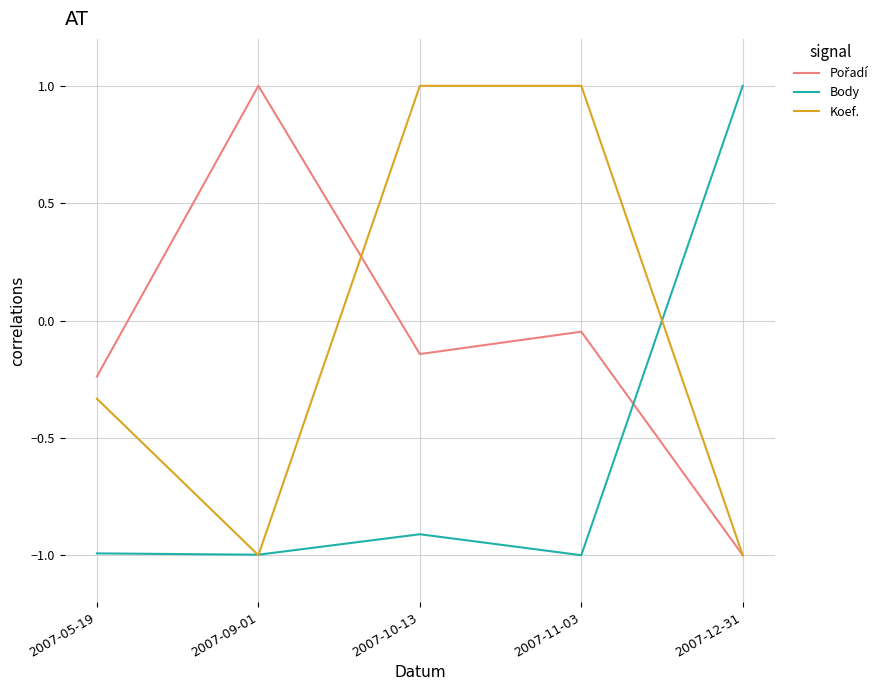

What is the difference between the highest and lowest values at 2007-09-01?

2.0